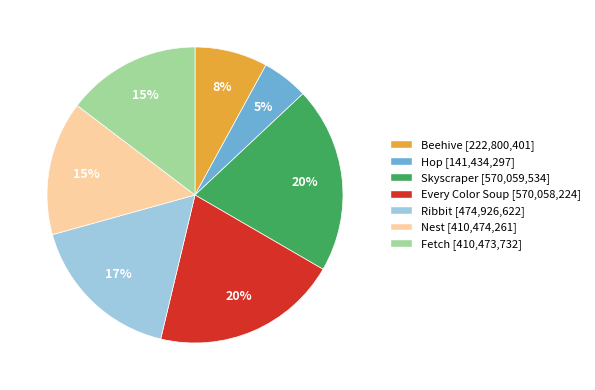

Which has a higher value, Skyscraper or Ribbit?

Skyscraper